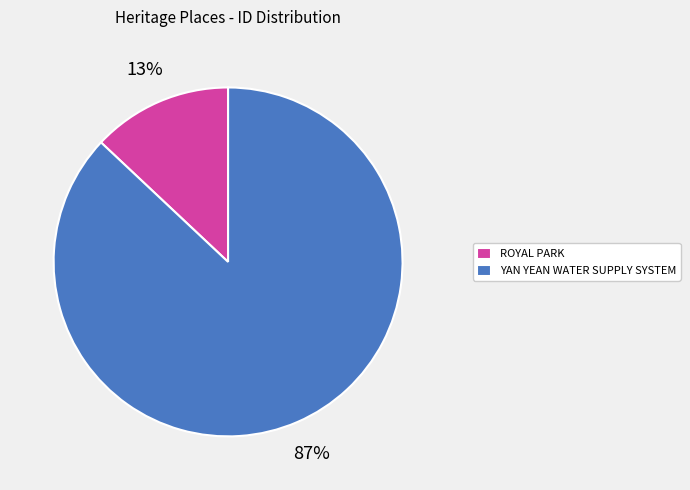

How many slices are in this pie chart?

2